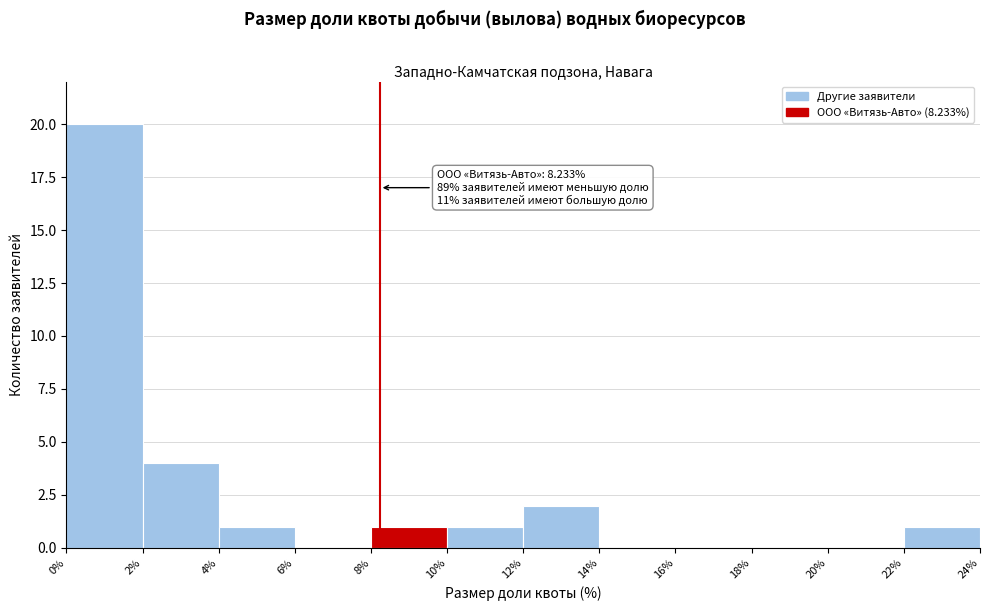

Which range on the x-axis has the tallest bar?

0% to 2%